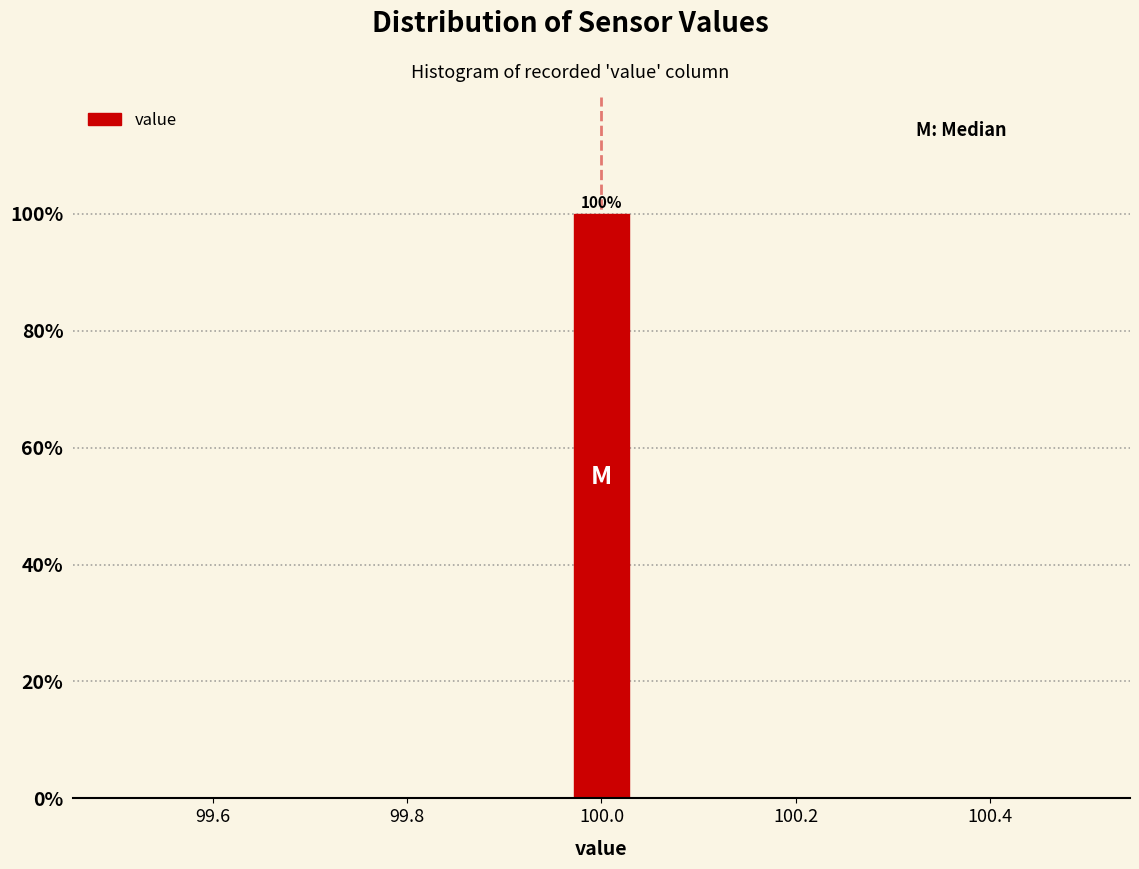

Read against the x-axis, roughly where is the centre of the tallest bar?

100.00